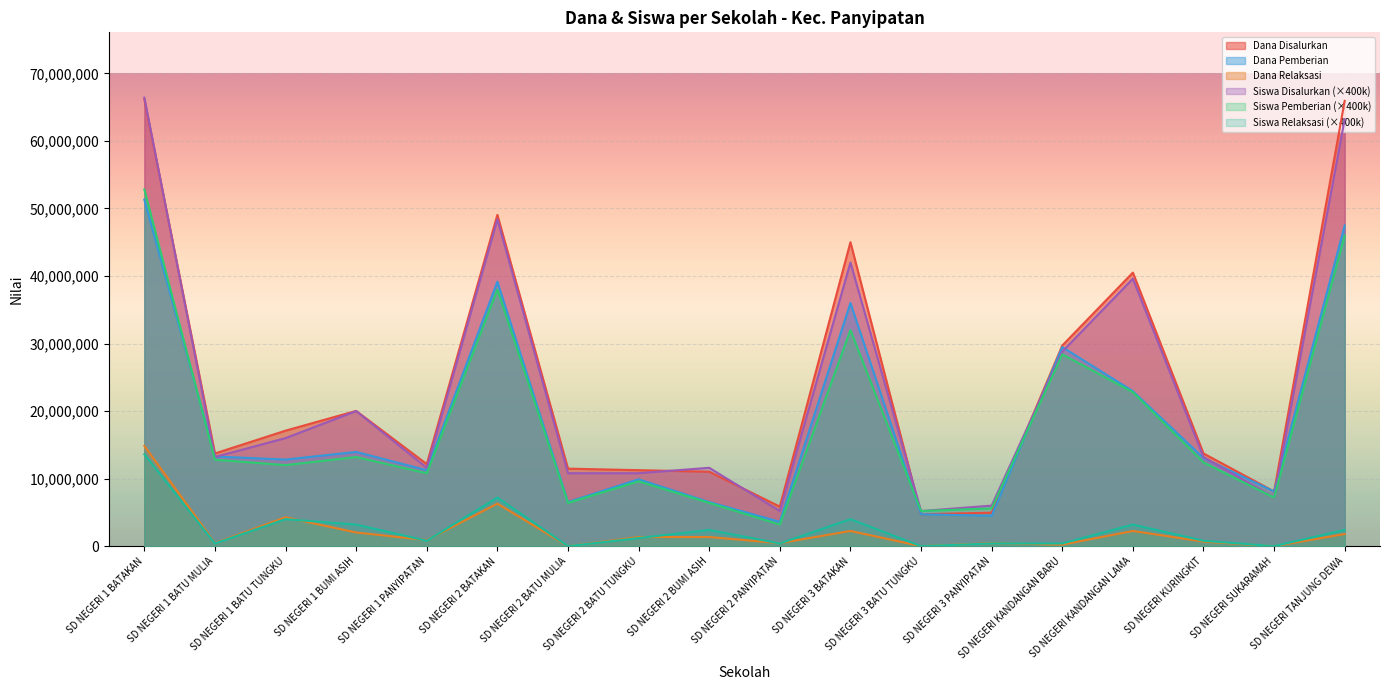

True or false: Siswa Pemberian has a value of 6400000 at SD NEGERI 2 BATU MULIA.

True